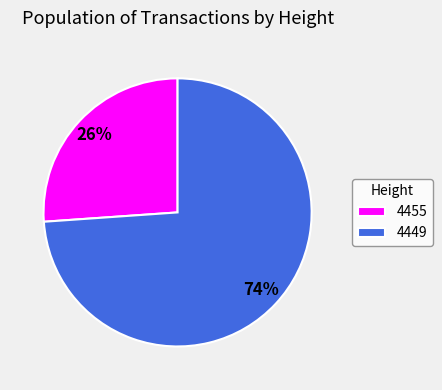

To the nearest percent, what percentage of the pie is 4449?

74%